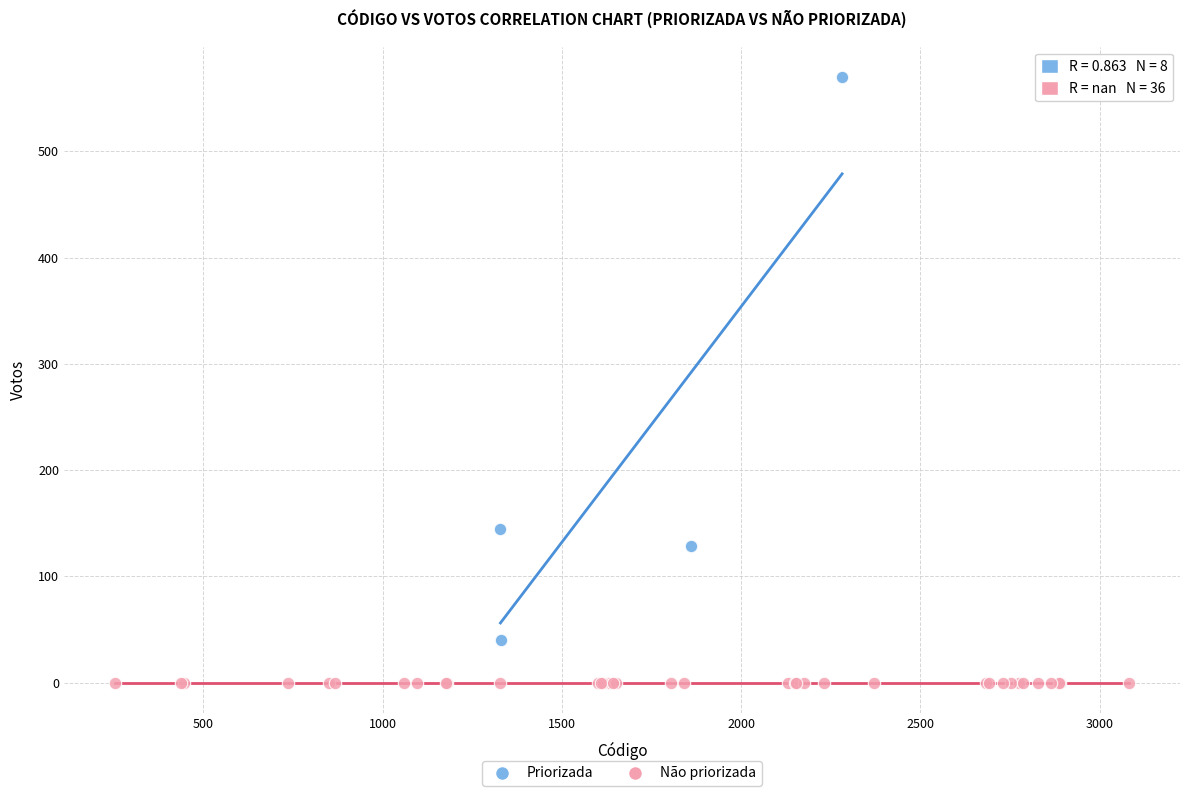

Which series reaches the minimum Y coordinate?

Não priorizada